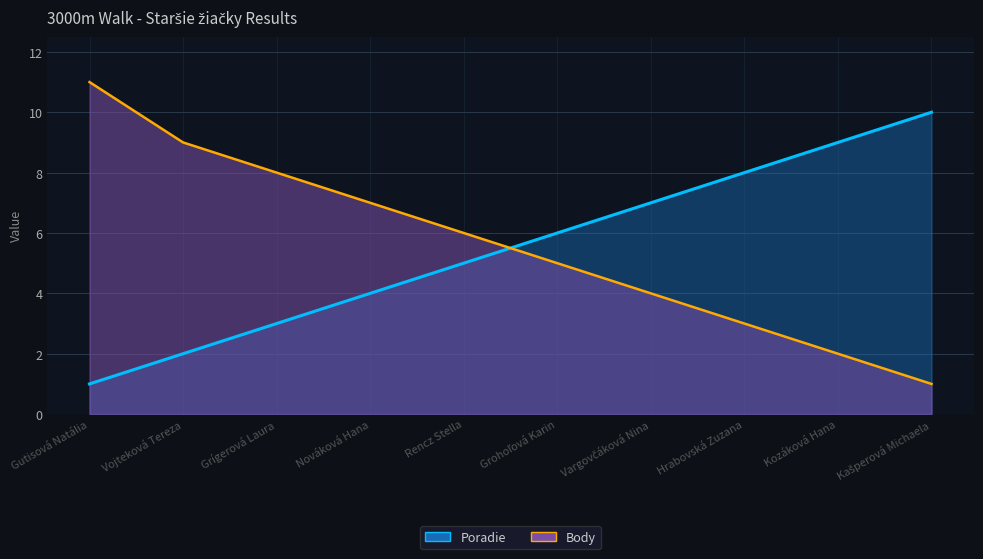

What is the approximate value of Poradie at Vargovčáková Nina?

7